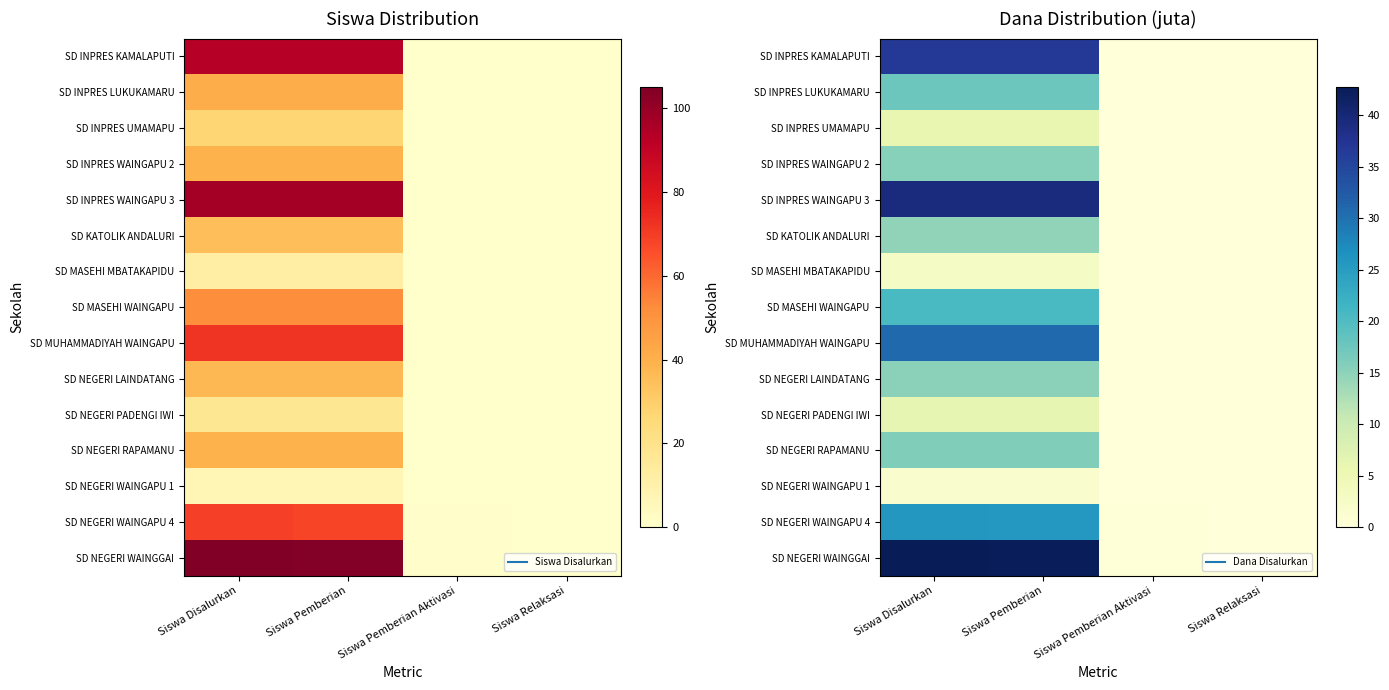

Which series has the largest range (max minus min)?

SD NEGERI WAINGGAI